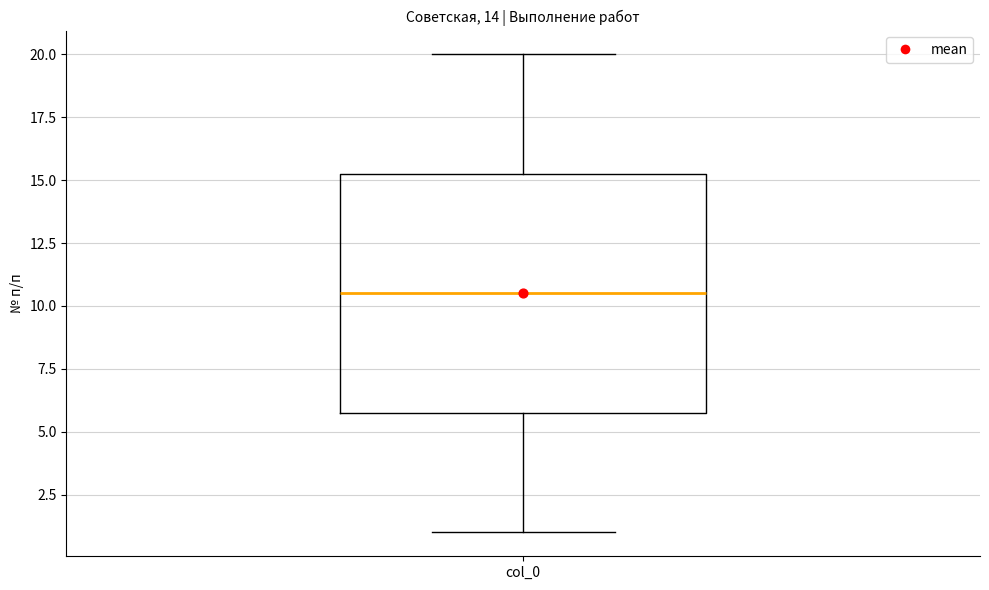

Where does the lower whisker of the box for col_0 end on the y-axis? The values are not printed on the chart, so give them approximately, as read against the axis.

1.0